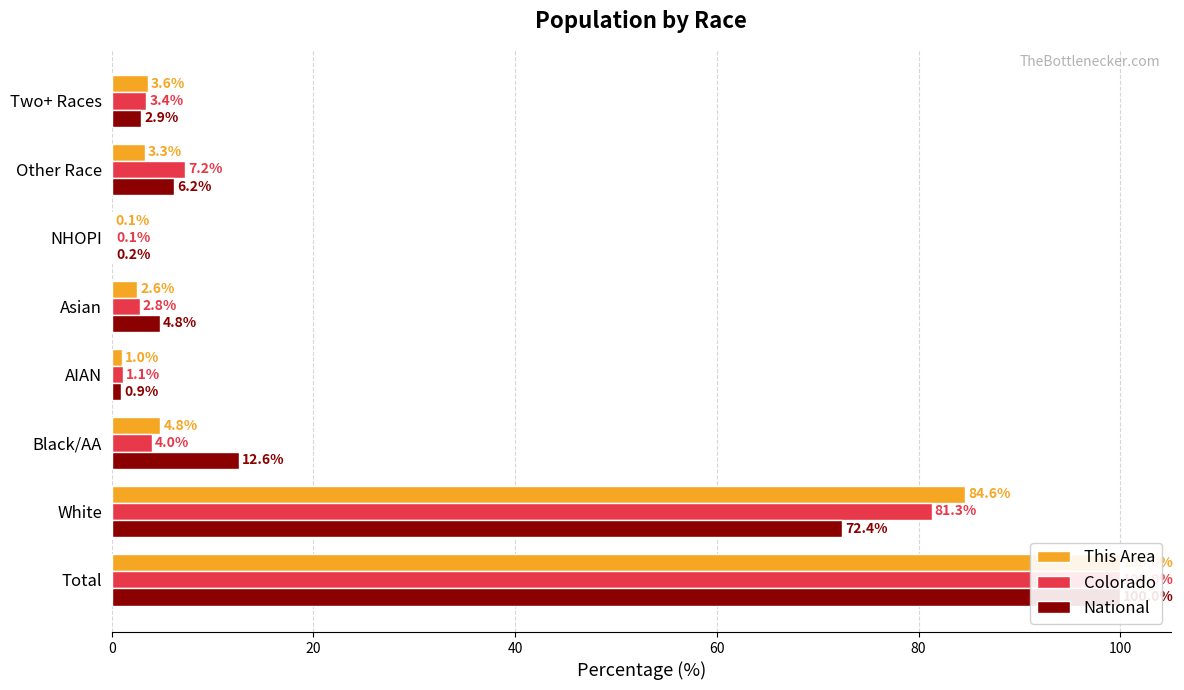

Rank the series by their maximum value, from highest to lowest.

This Area, Colorado, National